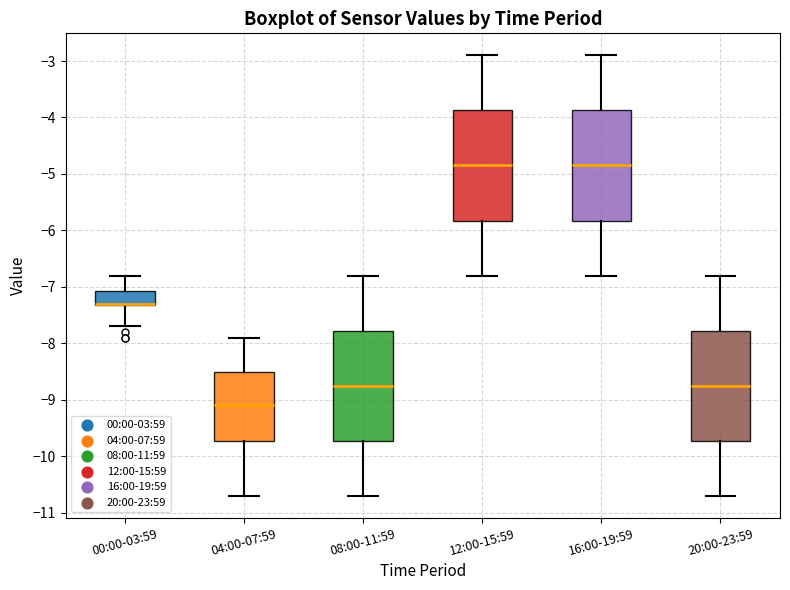

Where does the lower whisker of the box for 20:00-23:59 end on the y-axis? The values are not printed on the chart, so give them approximately, as read against the axis.

-10.7